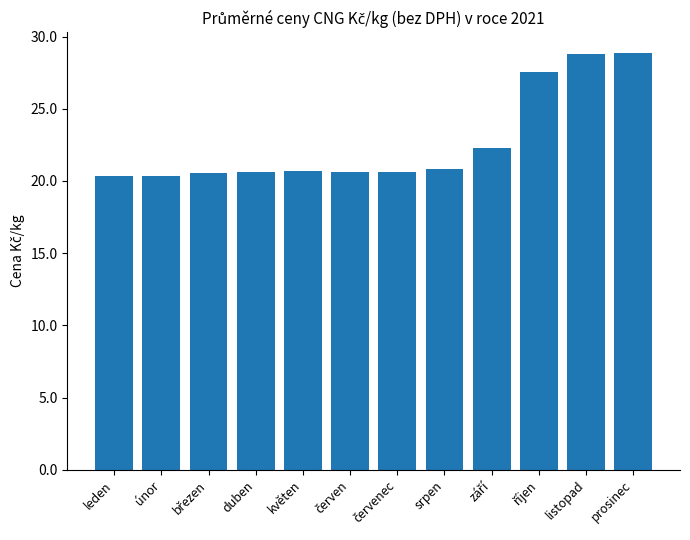

What is the approximate value at duben?

20.6